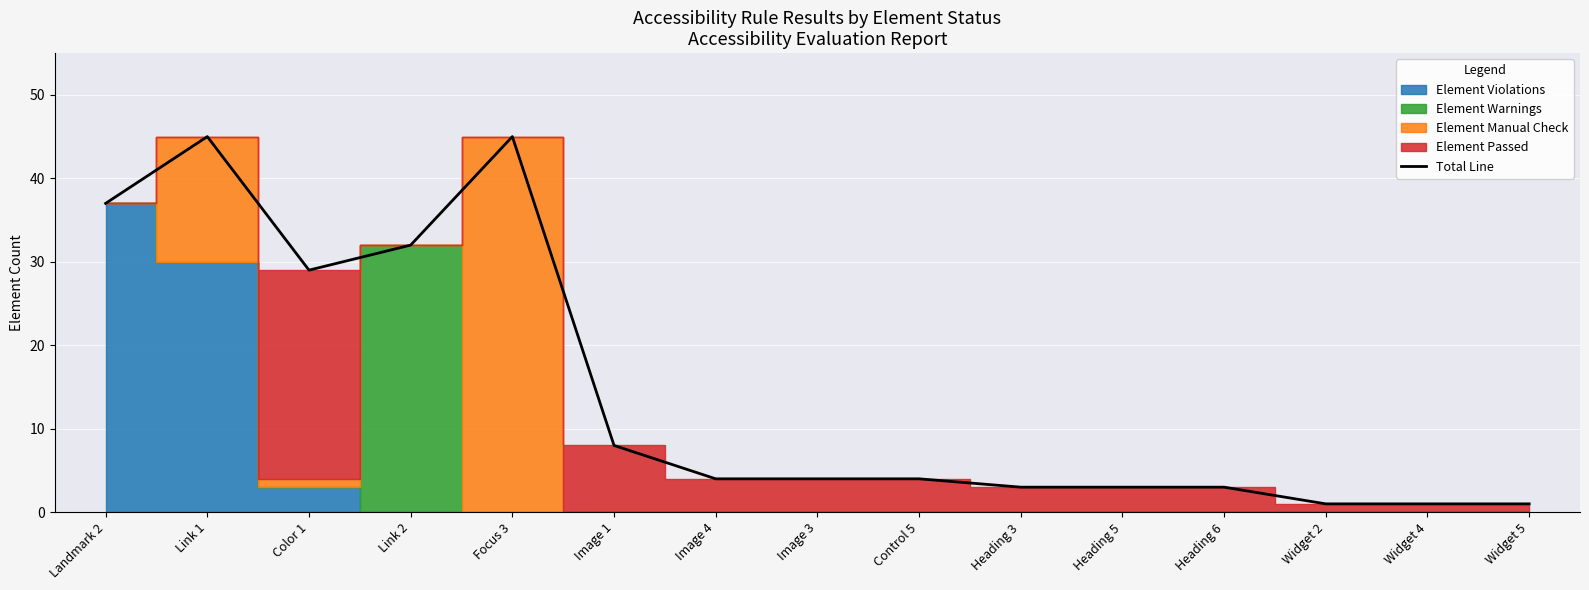

The value at Image 4 is 6. True or false?

False